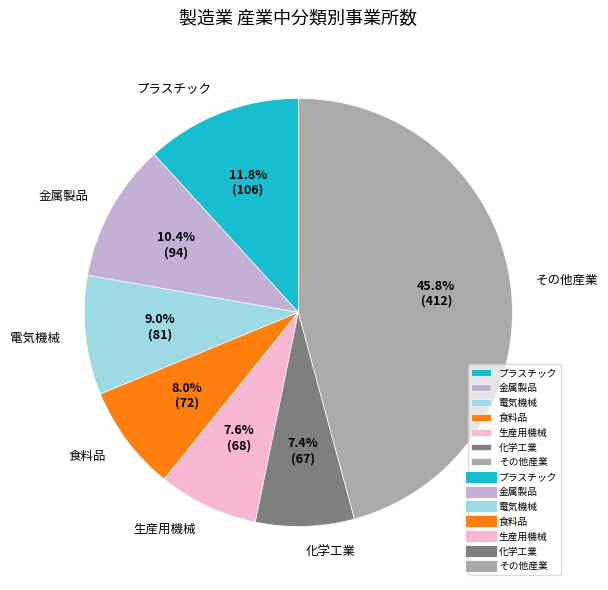

True or false: 生産用機械 accounts for 22% of the total.

False